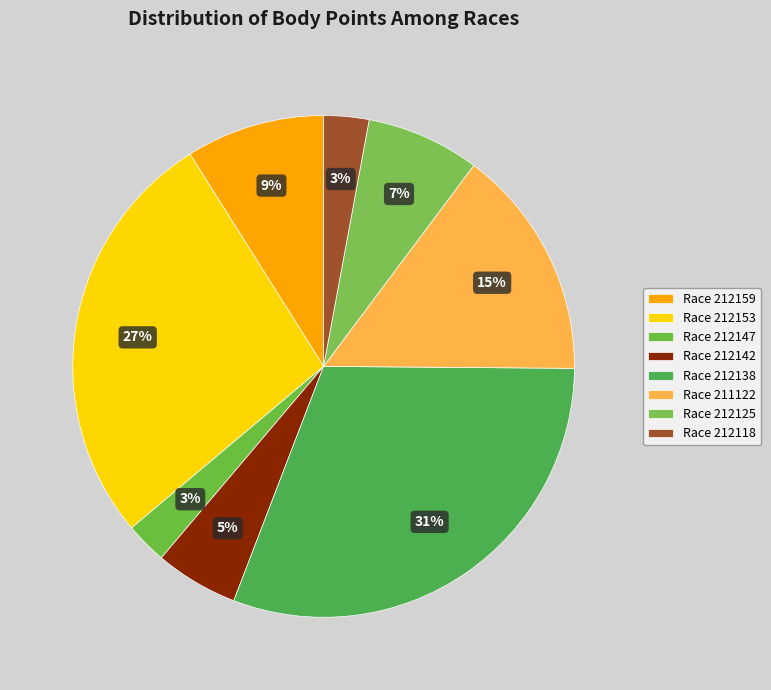

How many slices are in this pie chart?

8